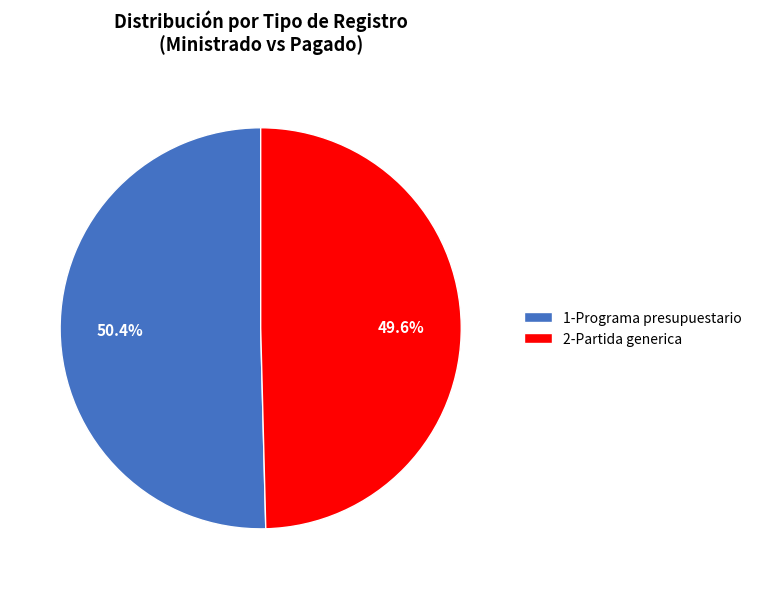

True or false: 2-Partida generica accounts for 60% of the total.

False